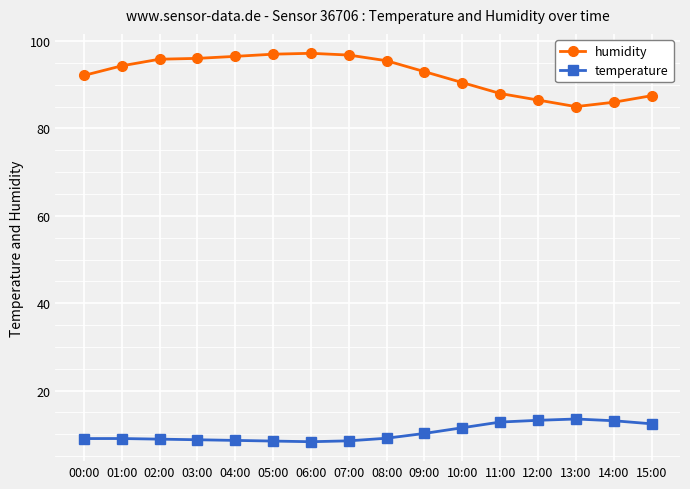

What is the value of the humidity point at the 9th from the left?

95.5